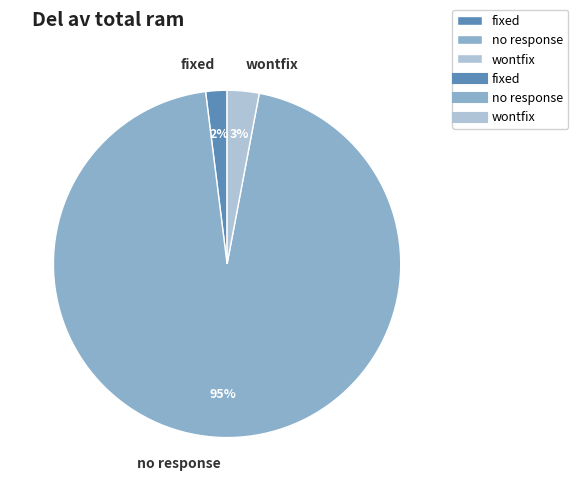

Combined, do fixed and wontfix account for over 50%?

No